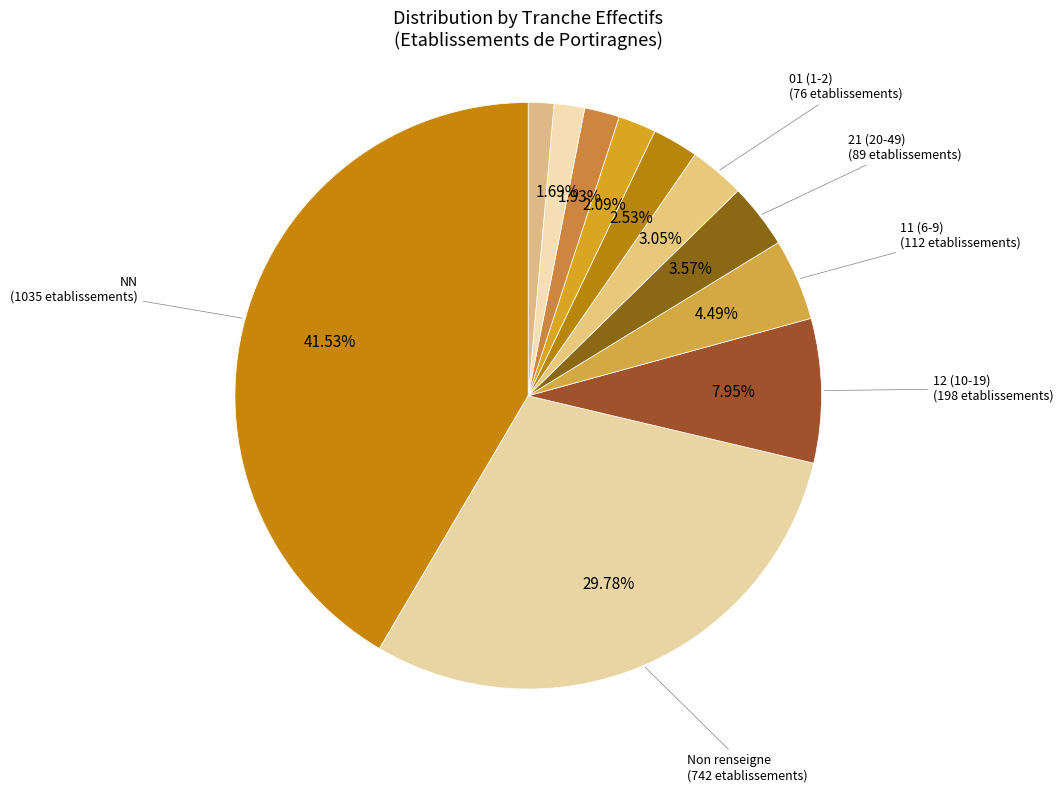

How many slices are in this pie chart?

11